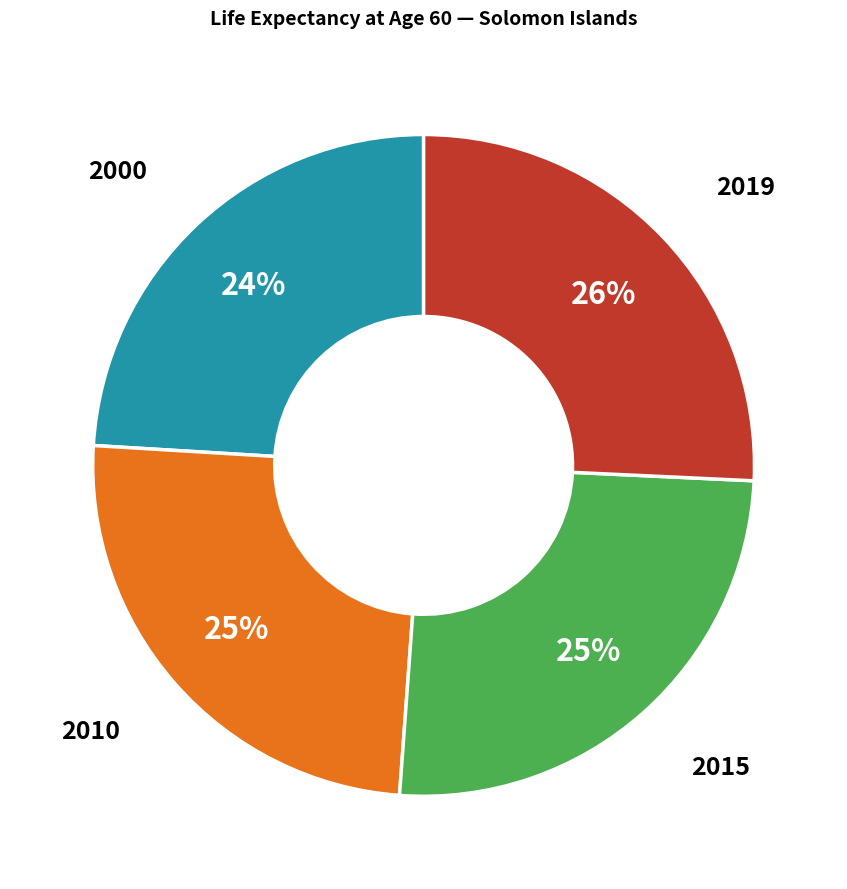

Which category has the smallest portion of the pie?

2000